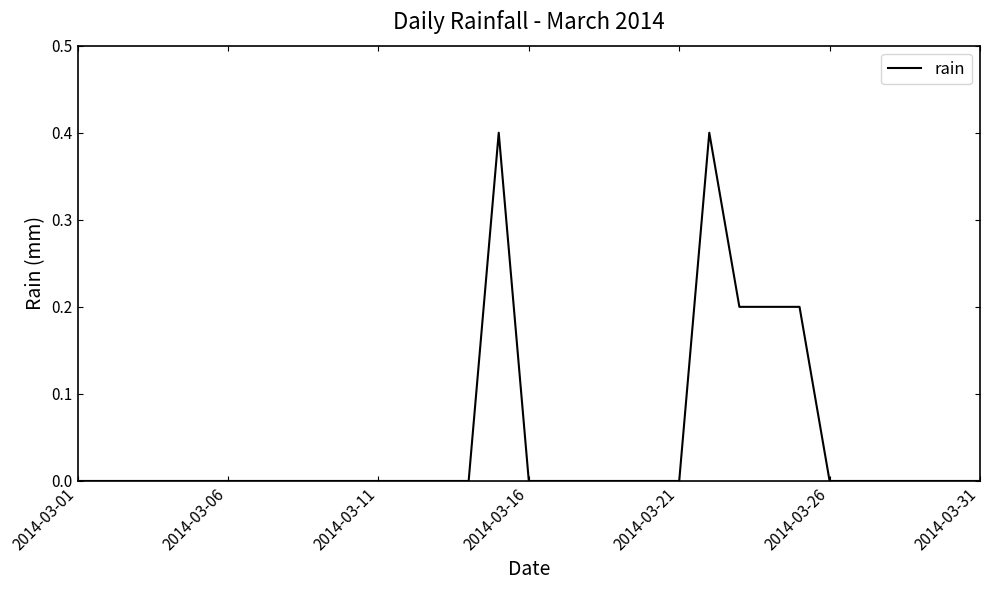

What is the greatest value displayed?

0.4